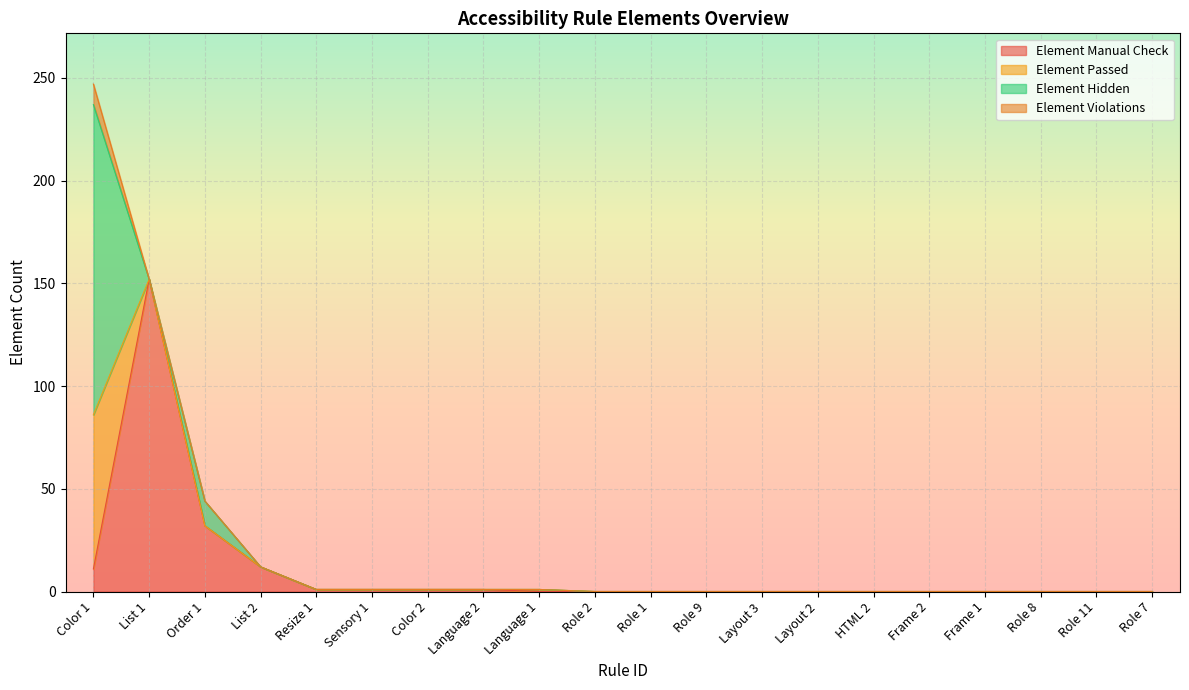

The value of Element Violations at Sensory 1 is 0. True or false?

True